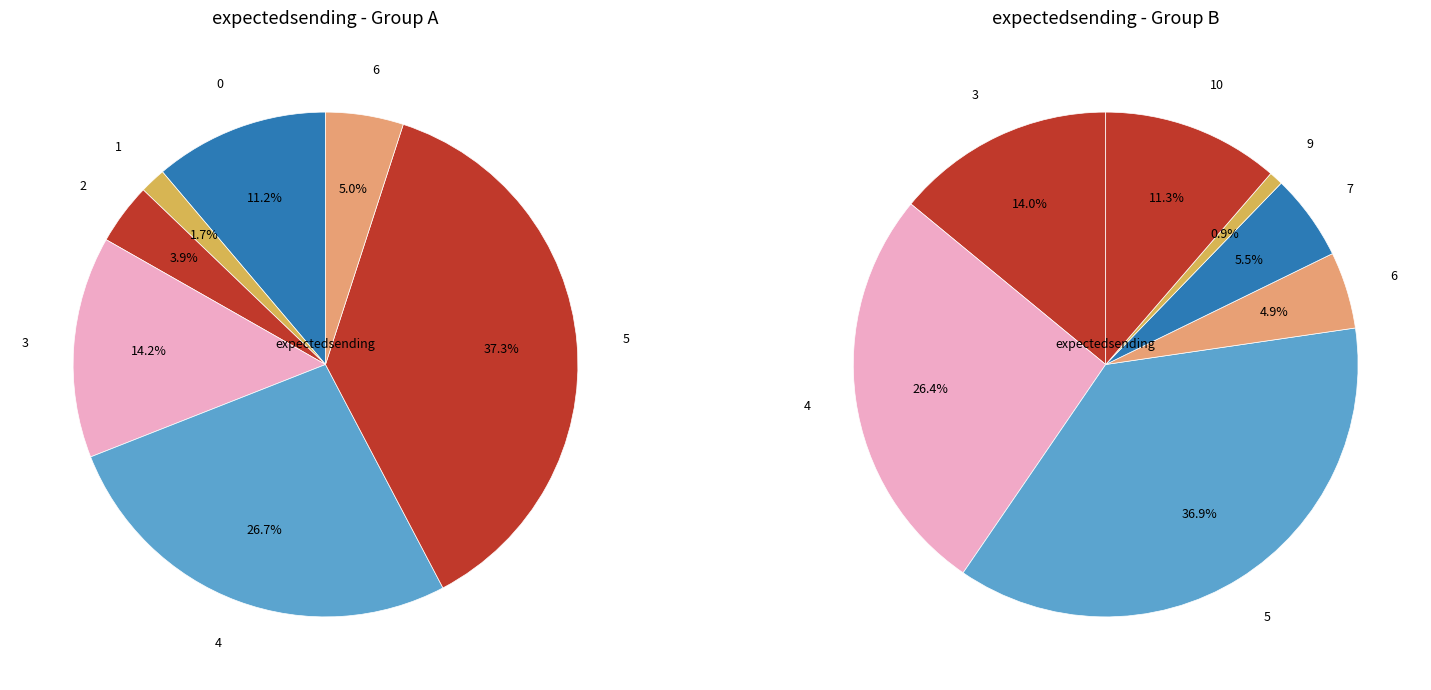

Which slice is the largest?

5